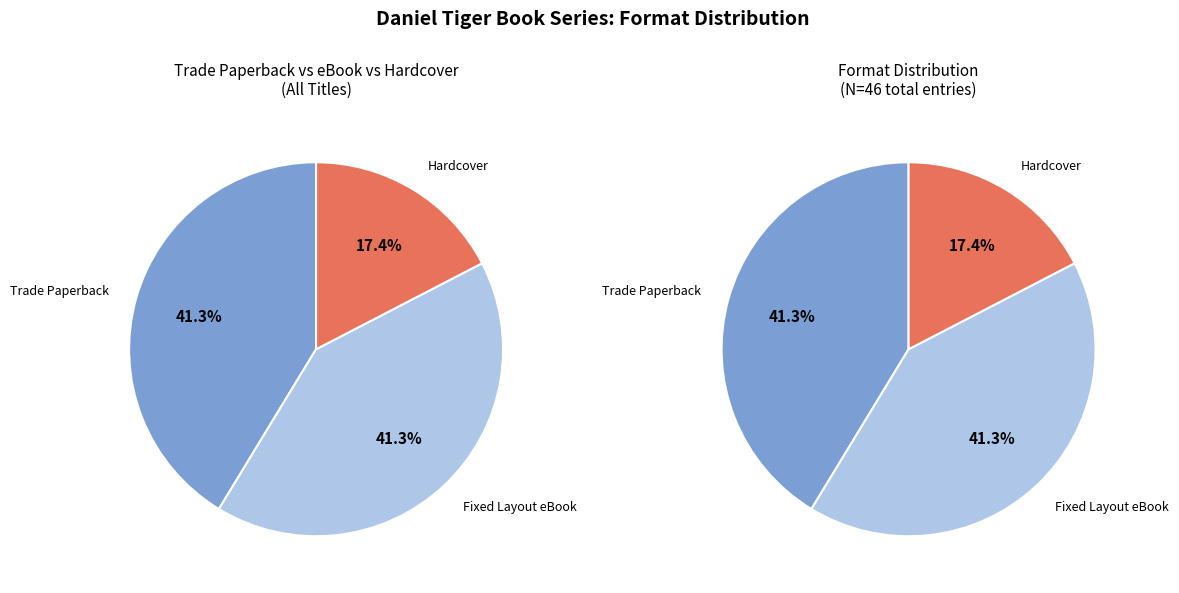

Which has a higher value, Trade Paperback or Fixed Layout eBook?

Trade Paperback